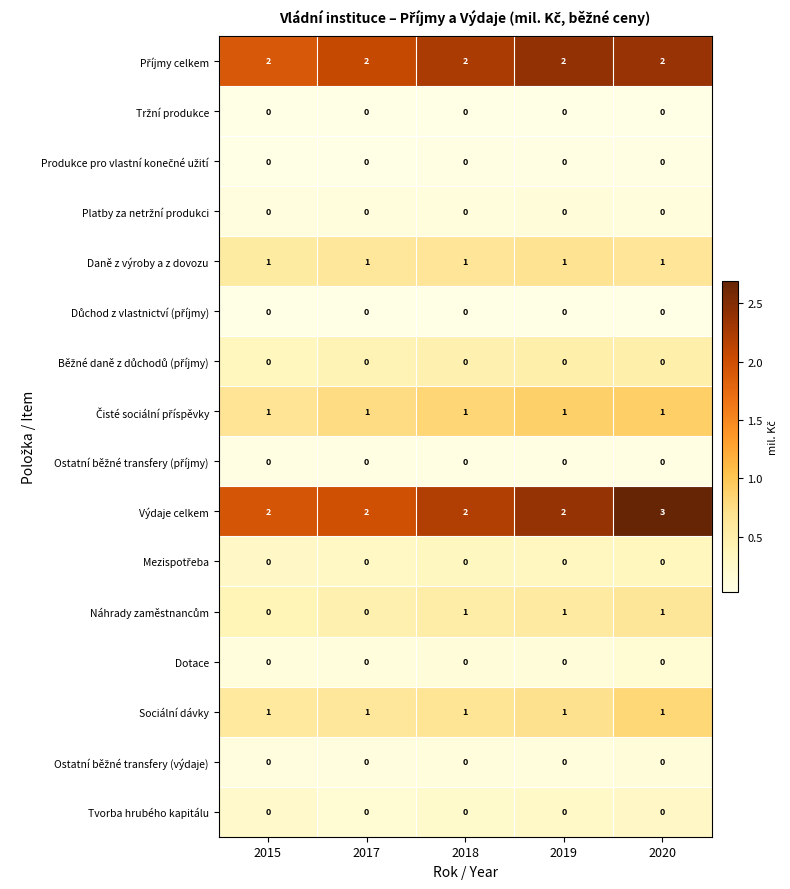

Is it true that Výdaje celkem equals 0 at 2018?

False